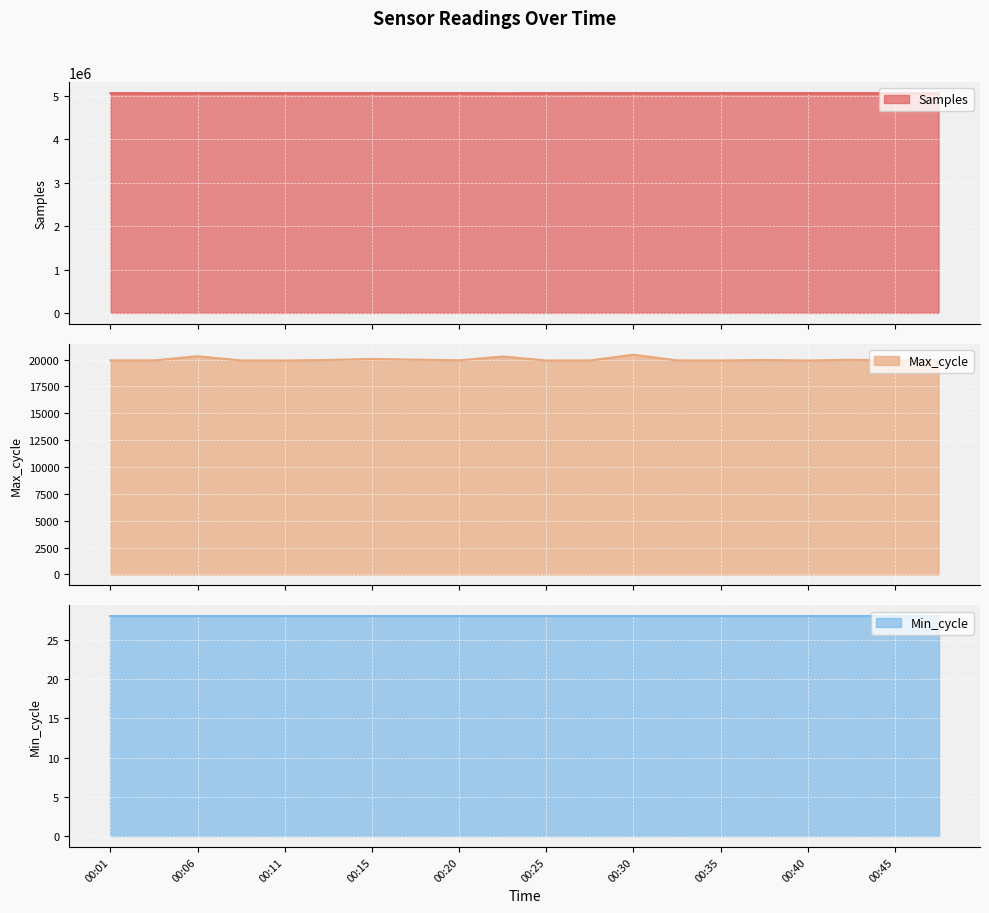

How many data points in Samples are less than 5064676?

10